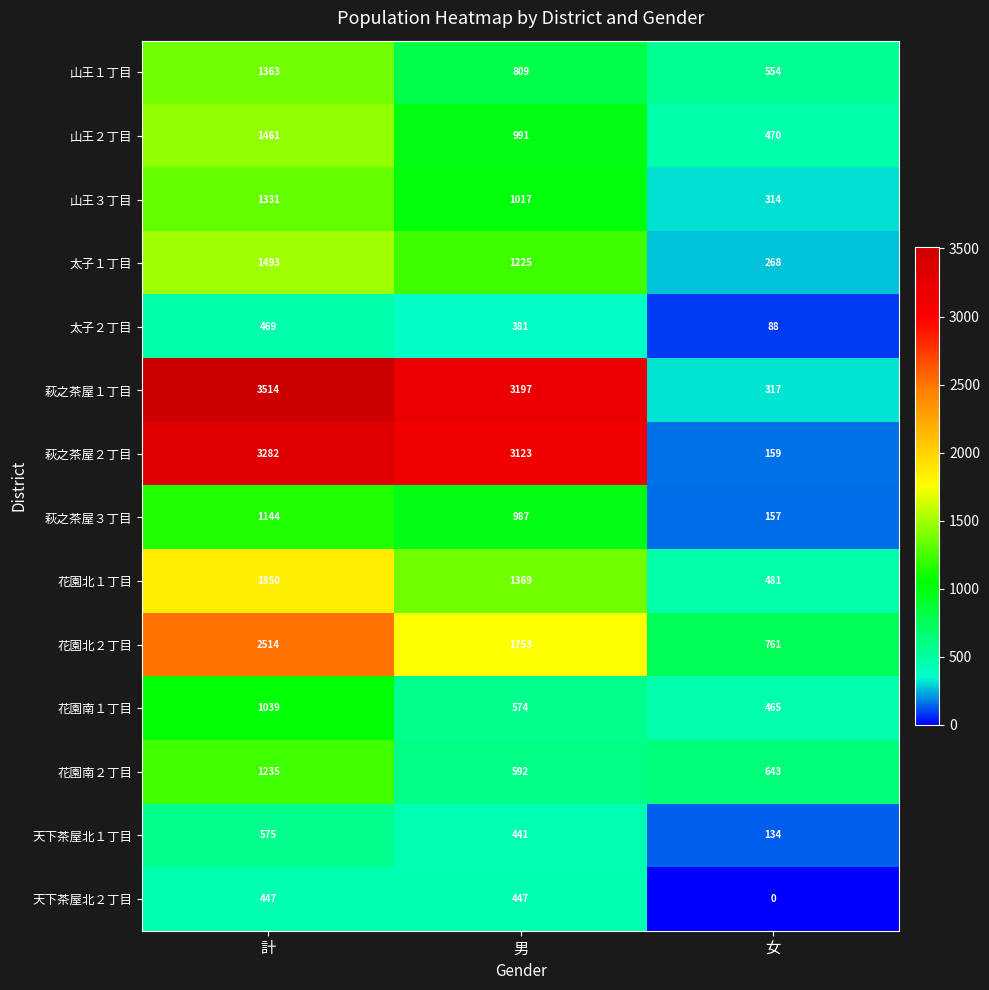

The 天下茶屋北１丁目 series shows 575 at 計. True or false?

True